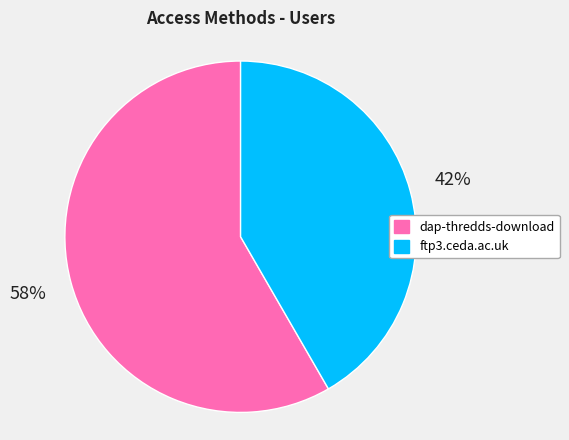

True or false: ftp3.ceda.ac.uk accounts for 42% of the total.

True